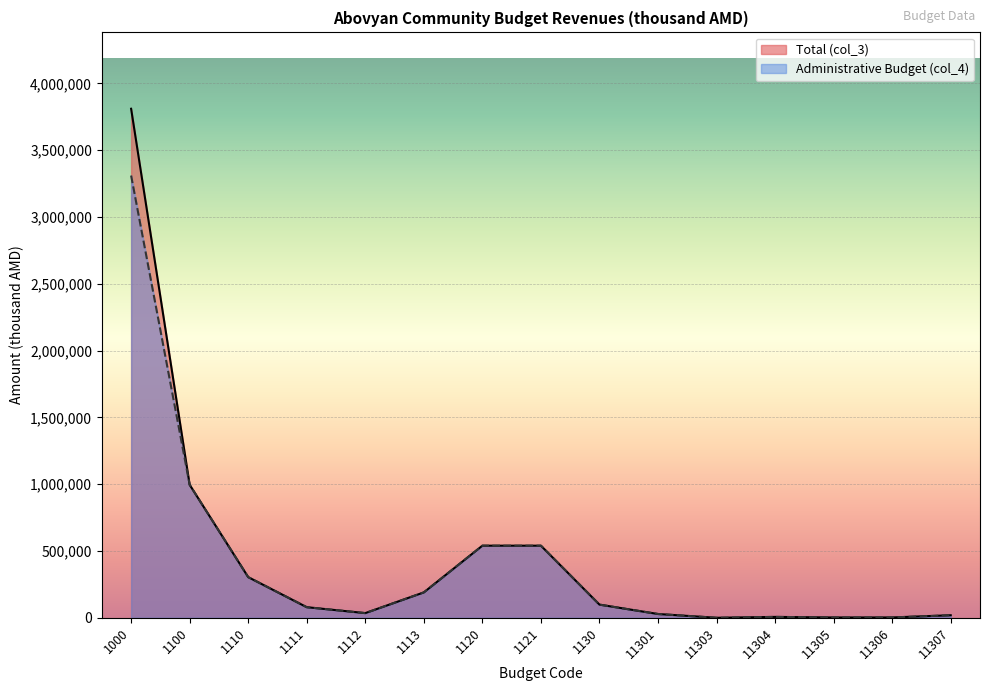

Is it true that Administrative Budget (col_4) equals 995475.4 at 1100?

True